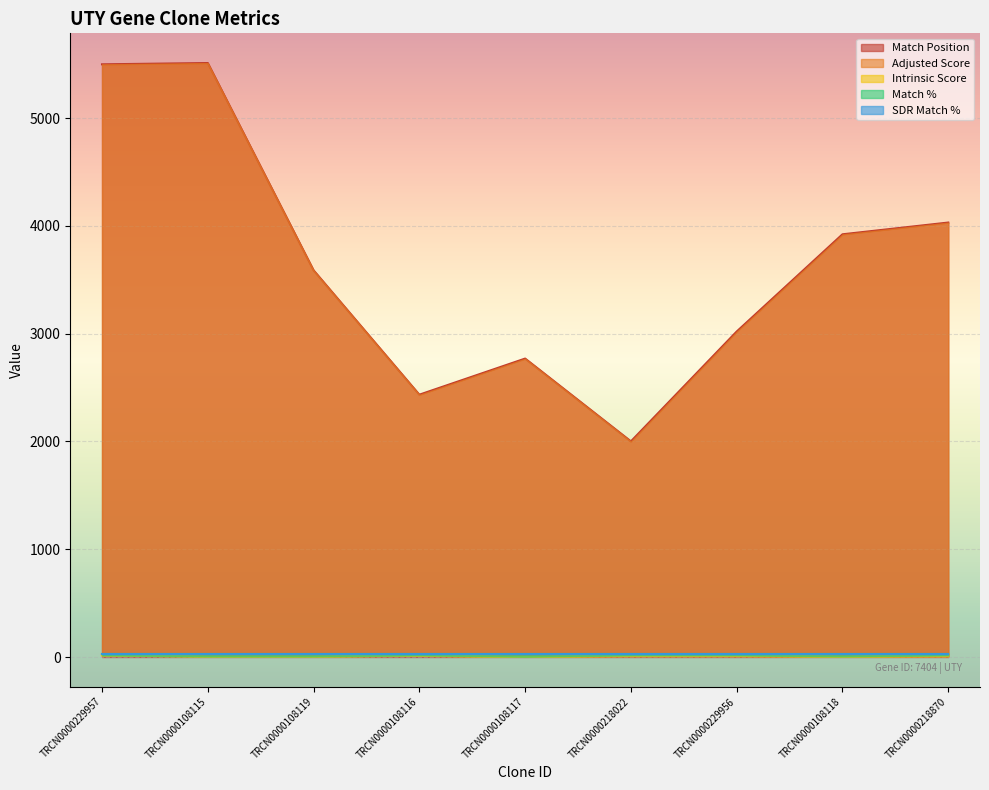

What is the highest value of the Match Position series?

5511